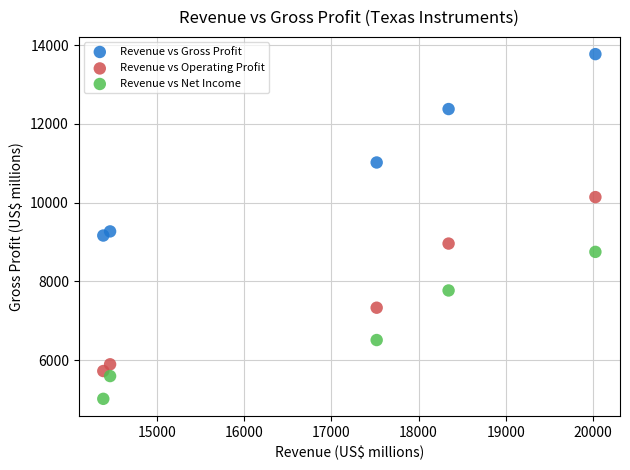

Across all data points, what is the range of Y values (max minus min)?

8754